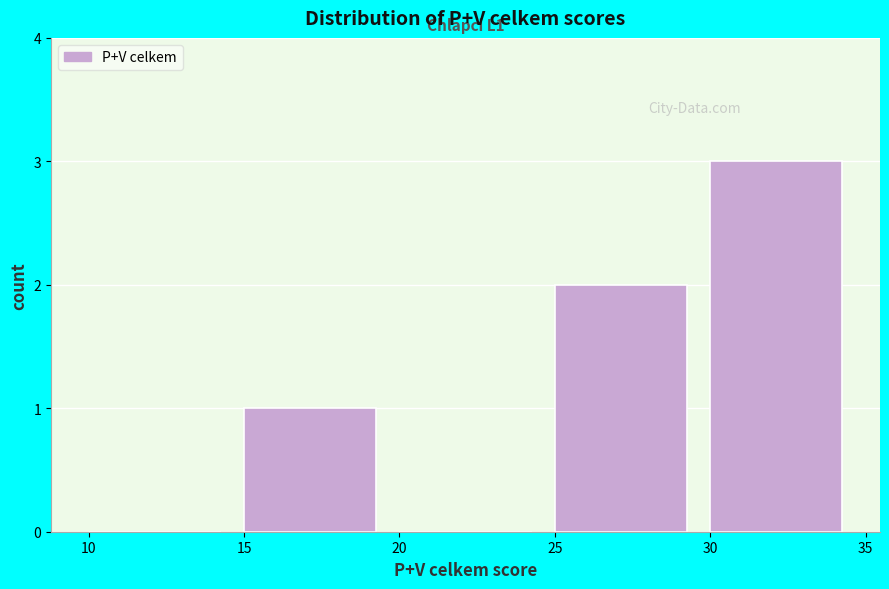

Which range on the x-axis has the tallest bar?

30 to 35